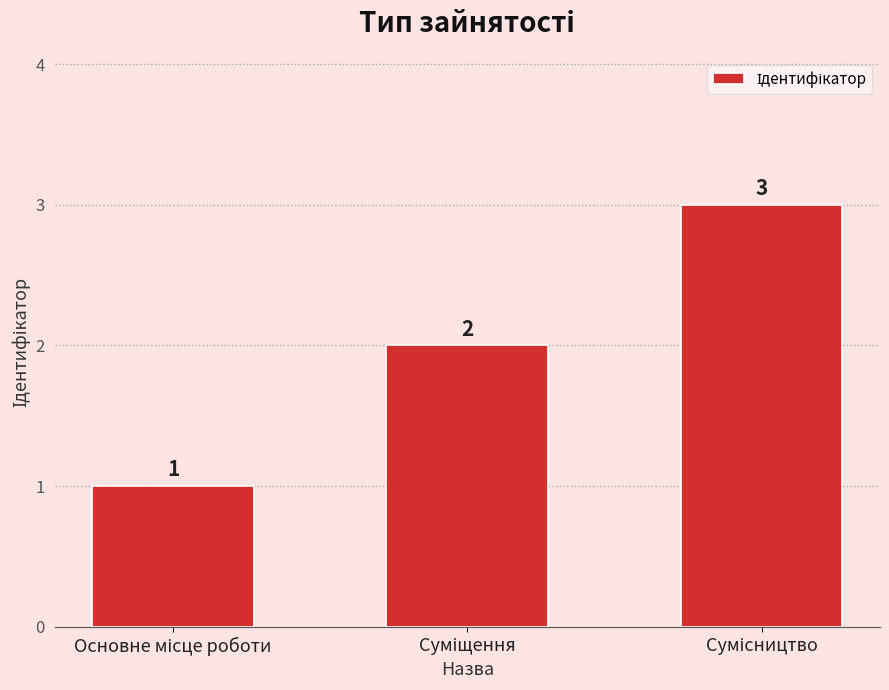

How many values are between 1 and 3?

3